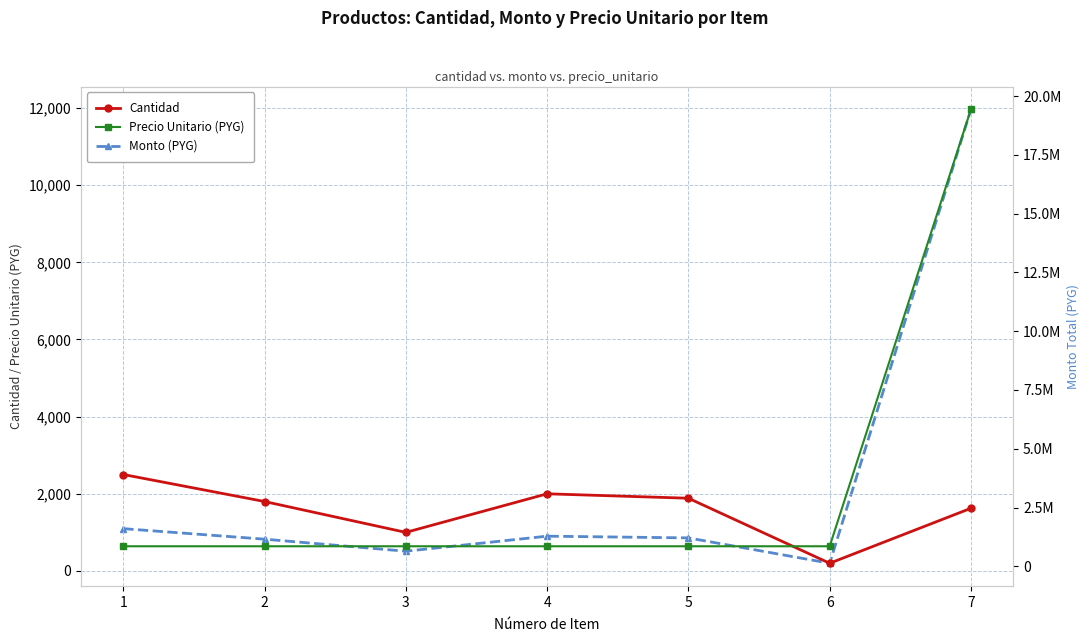

True or false: Cantidad has more than 2 interior local peaks.

False